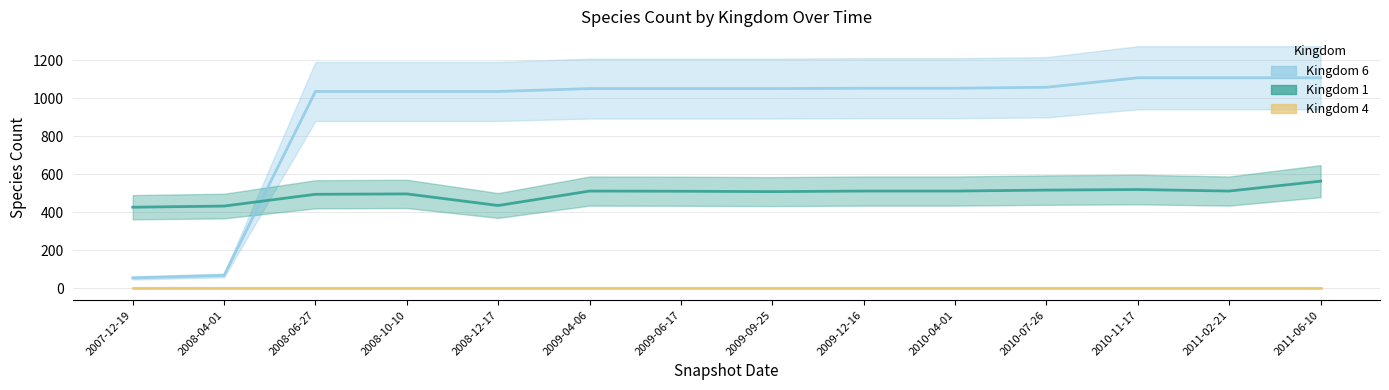

Which series has the largest total across all categories?

kingdom_6